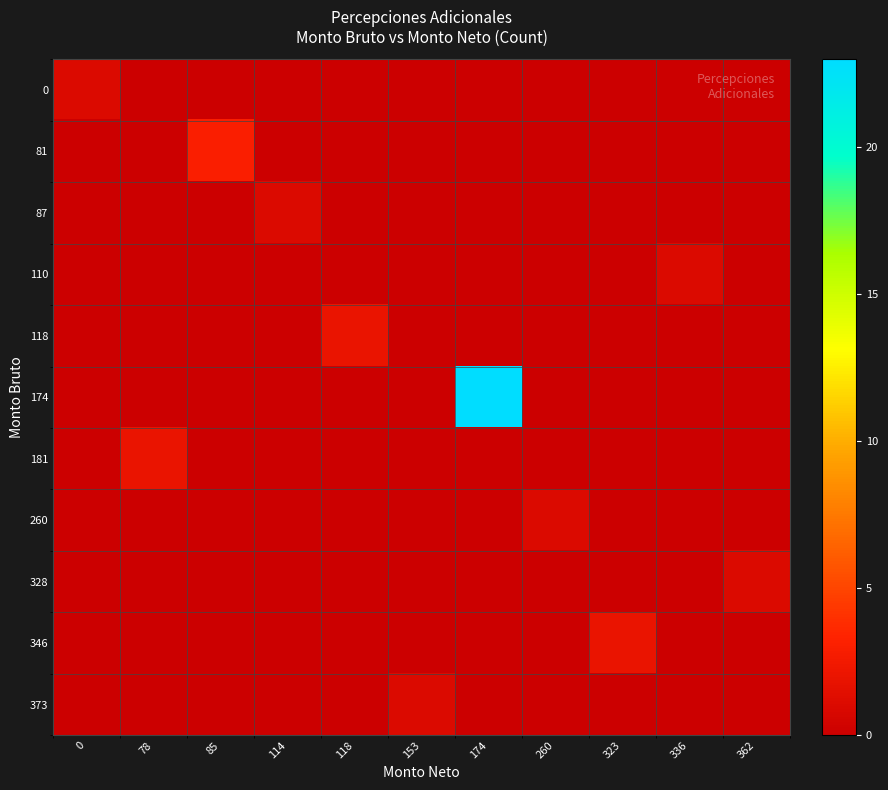

Between 336 and 362, which is larger?

336